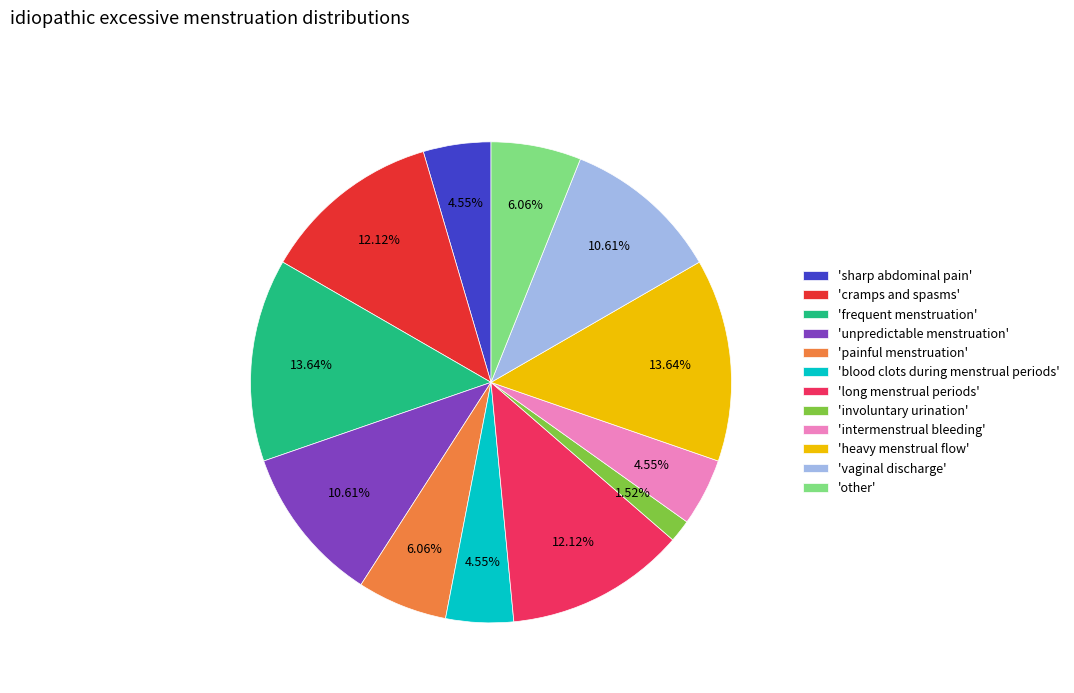

How many segments does this pie chart have?

12